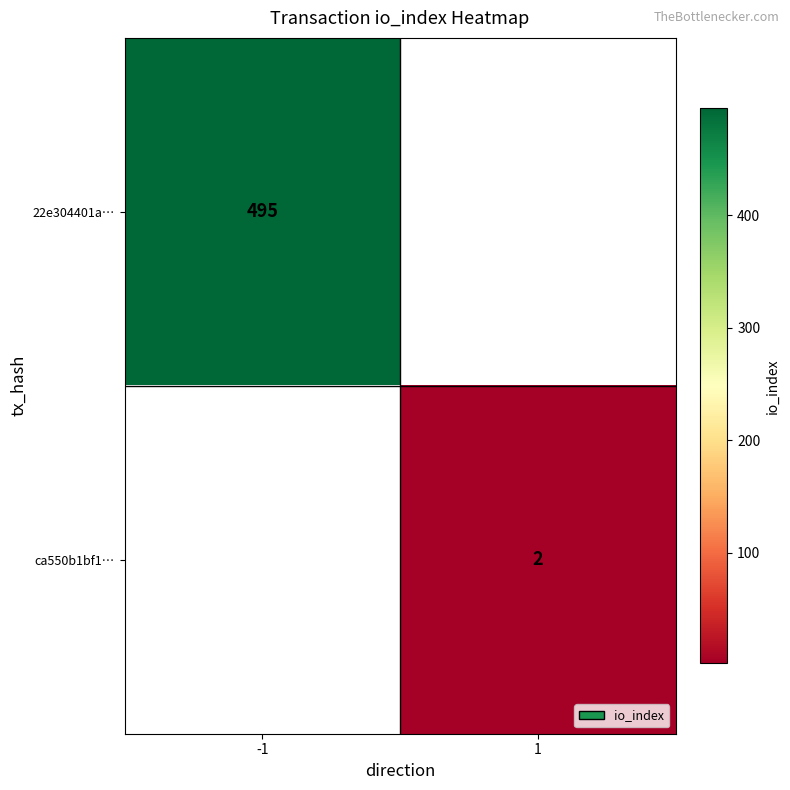

At which category does the chart reach its peak across all series?

-1